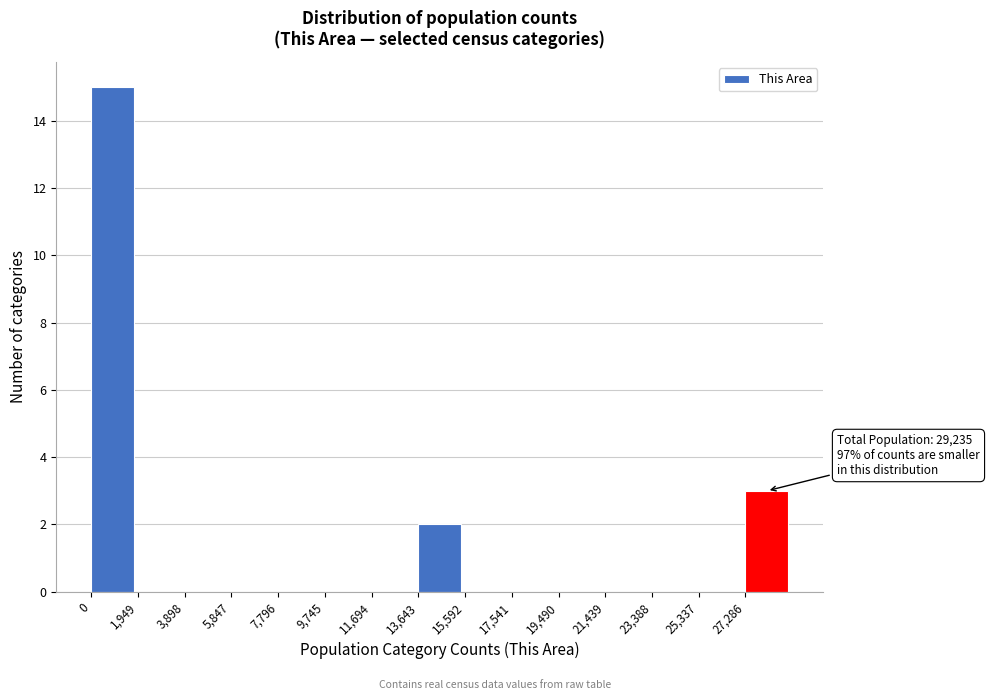

Over which range of the x-axis is the bar tallest?

0 to 2000